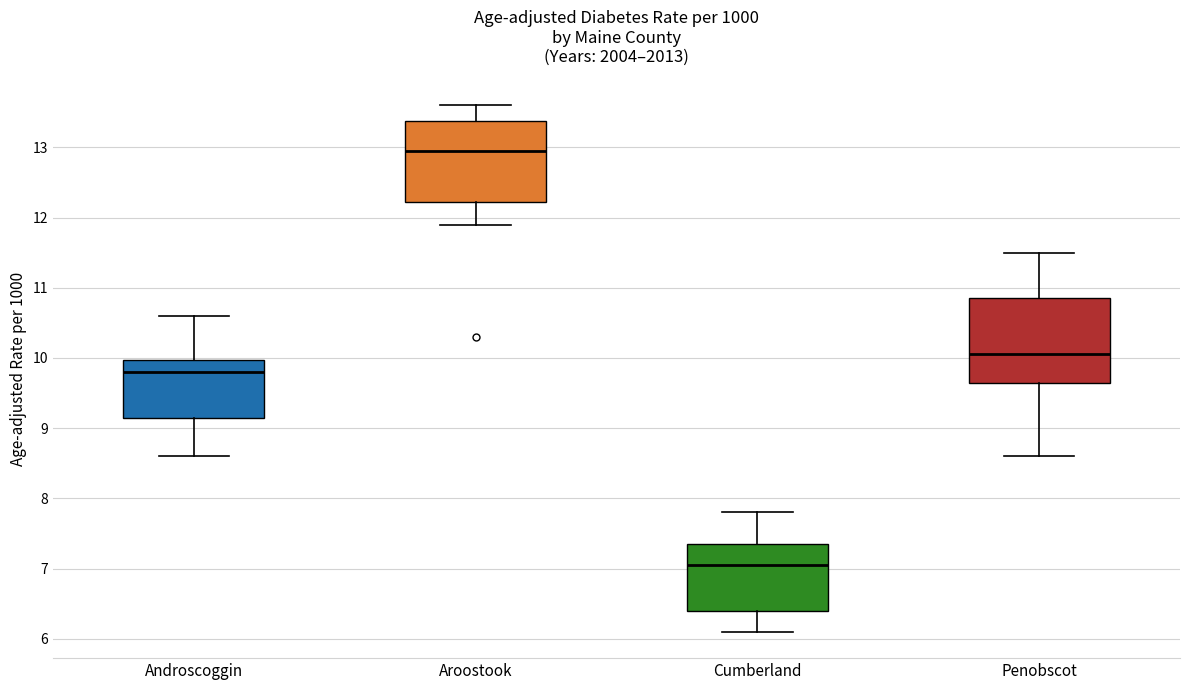

Reading left to right, read every box against the y-axis: the position of its median line, the range the box covers, and the ends of its whiskers. The values are not printed on the chart, so give them approximately, as read against the axis.

Androscoggin: median 9.8, box 9.2 to 10.0, whiskers 8.6 to 10.6
Aroostook: median 13.0, box 12.2 to 13.4, whiskers 11.9 to 13.6
Cumberland: median 7.1, box 6.4 to 7.4, whiskers 6.1 to 7.8
Penobscot: median 10.1, box 9.7 to 10.9, whiskers 8.6 to 11.5